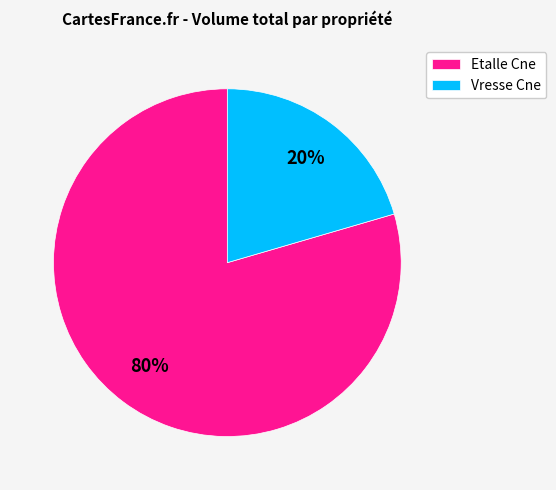

Between Vresse Cne and Etalle Cne, which is larger?

Etalle Cne